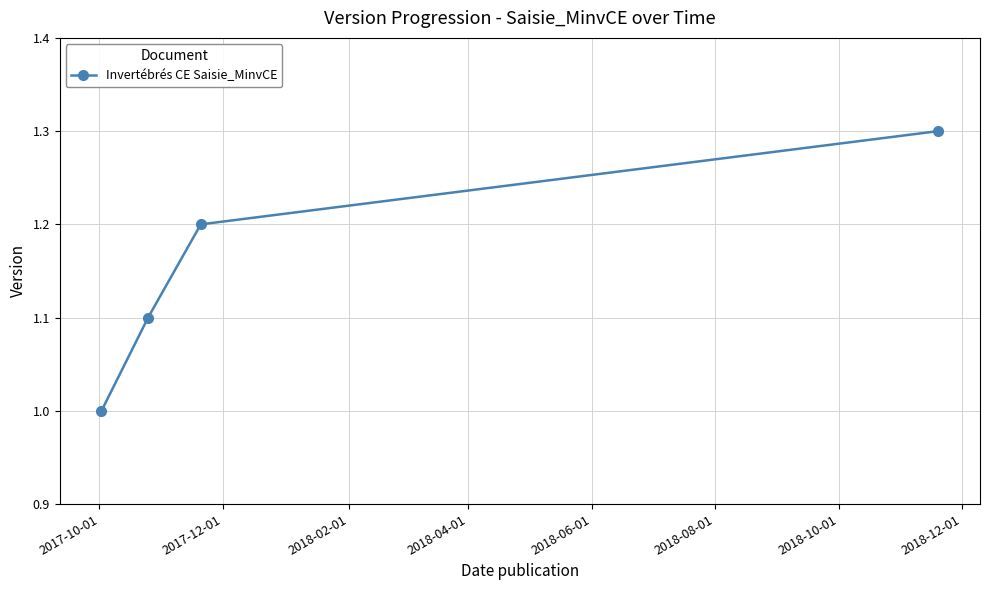

What is the minimum value shown in the chart?

1.0